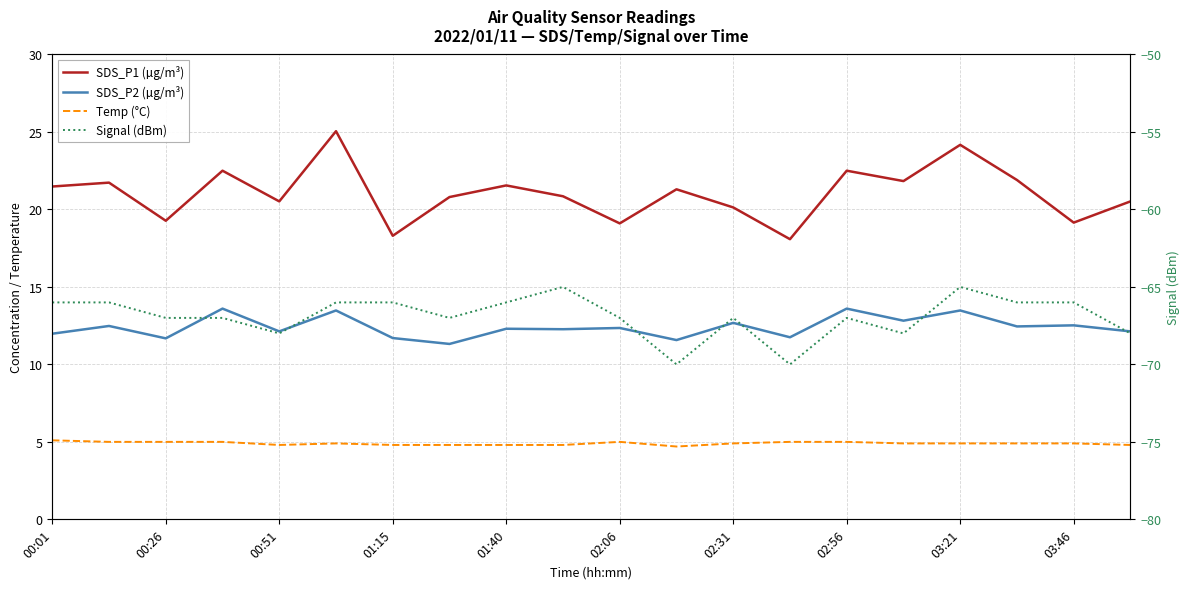

What is the difference between the second highest and second lowest values in the Temp (°C) series?

0.2